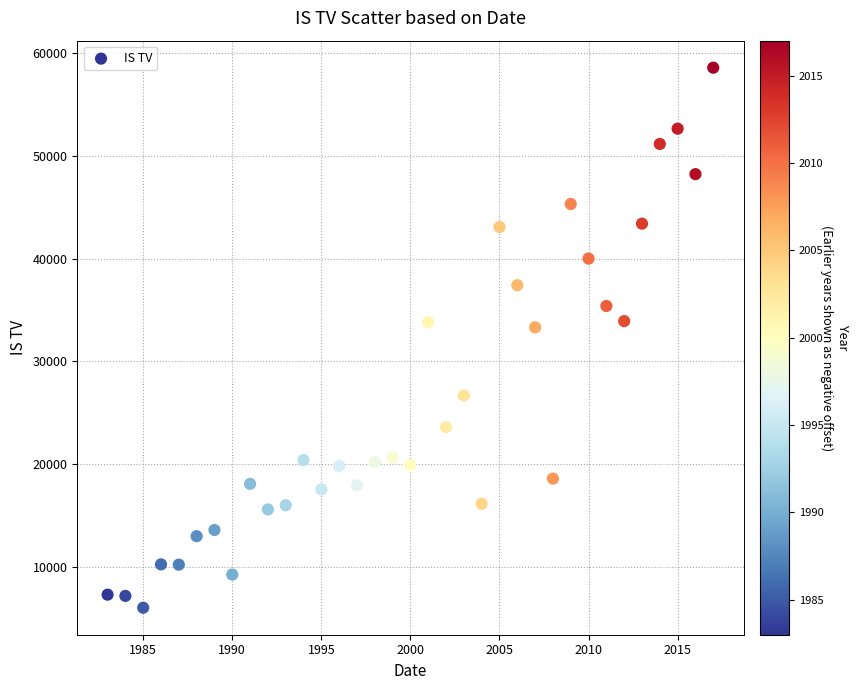

What is the range of Y values (max minus min)?

52567